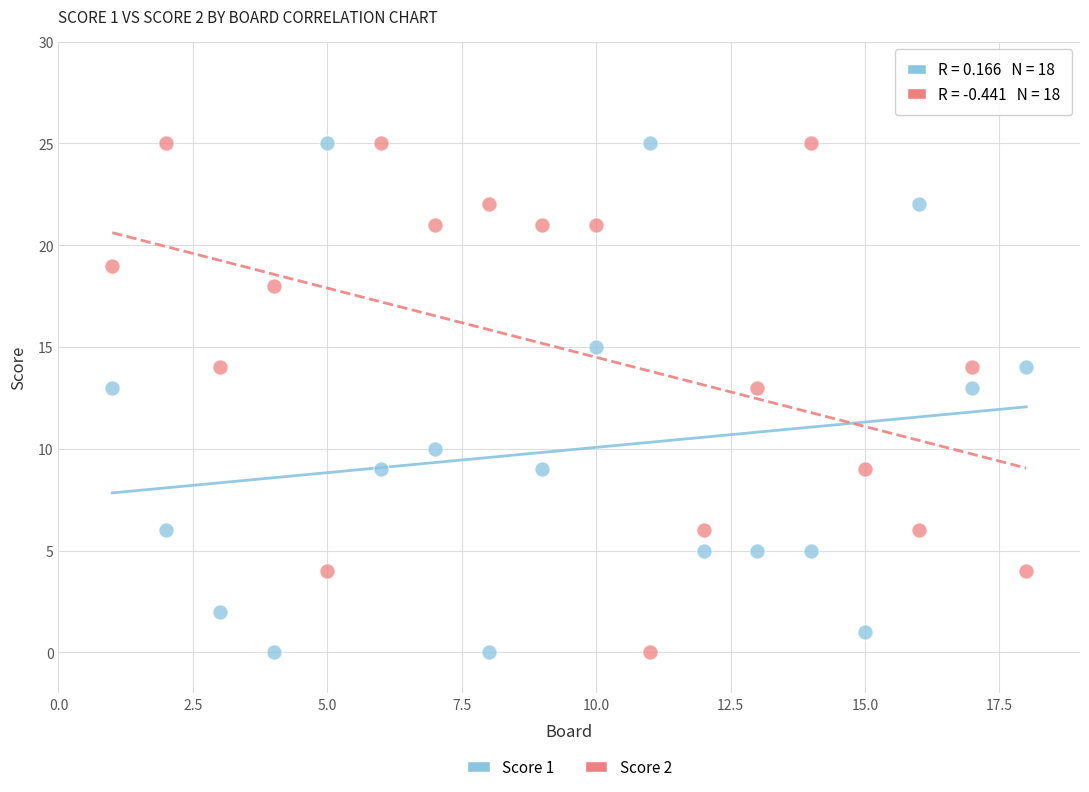

What are all the series names shown in the legend?

Score 1, Score 2